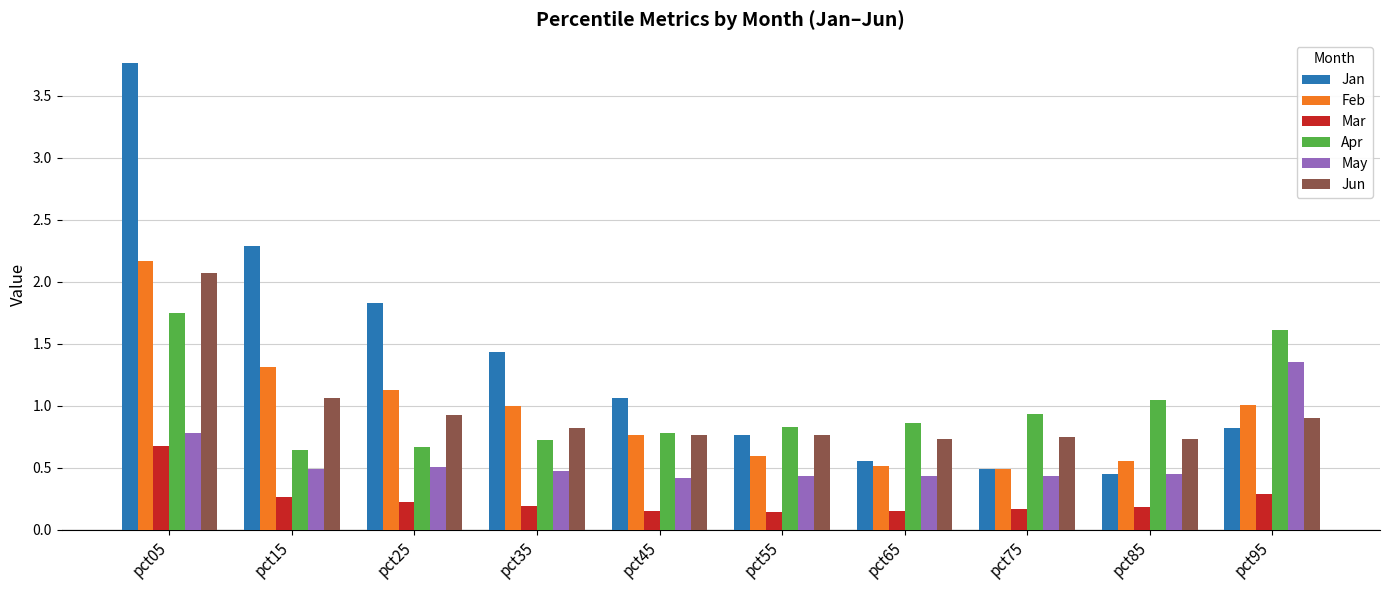

What is the sum of all Feb values?

9.6